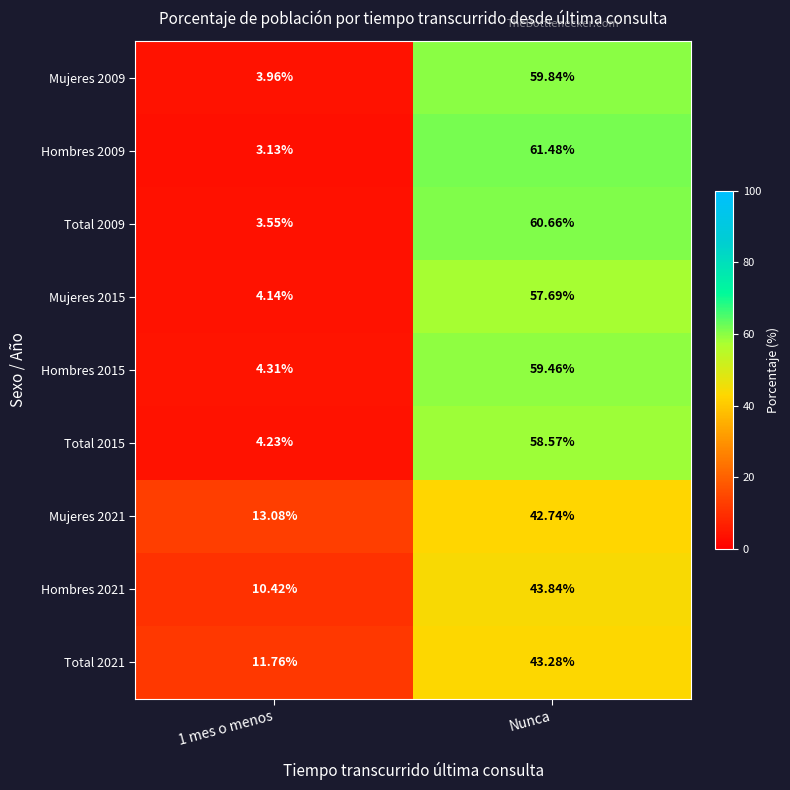

At which label does Total 2015 reach its peak?

Nunca